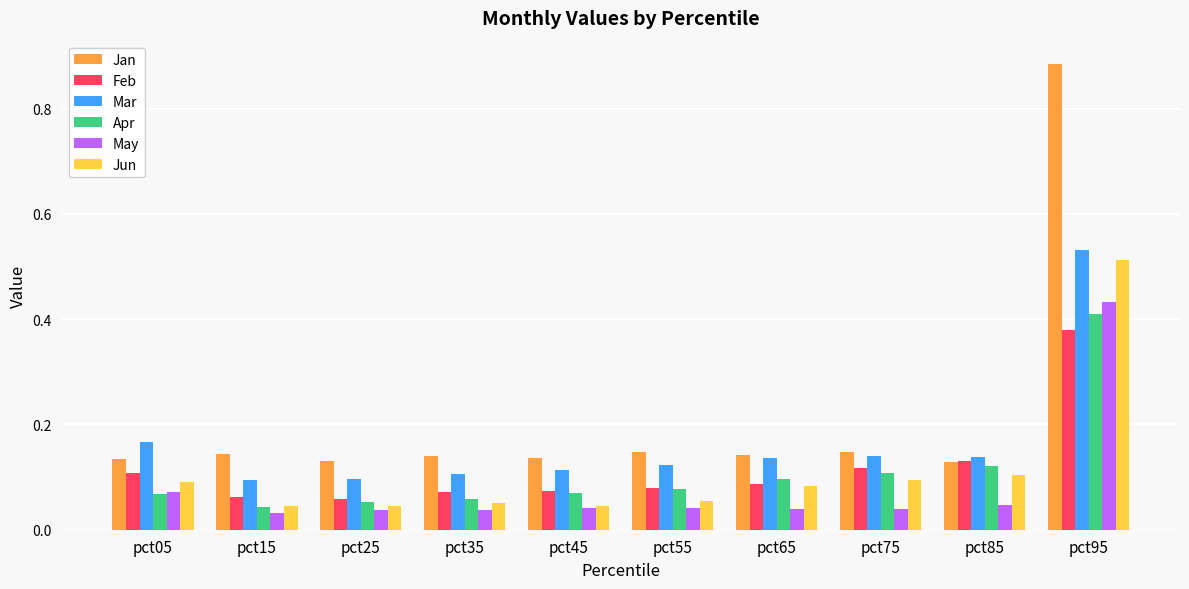

Between pct55 and pct85, which series saw the biggest shift?

Feb